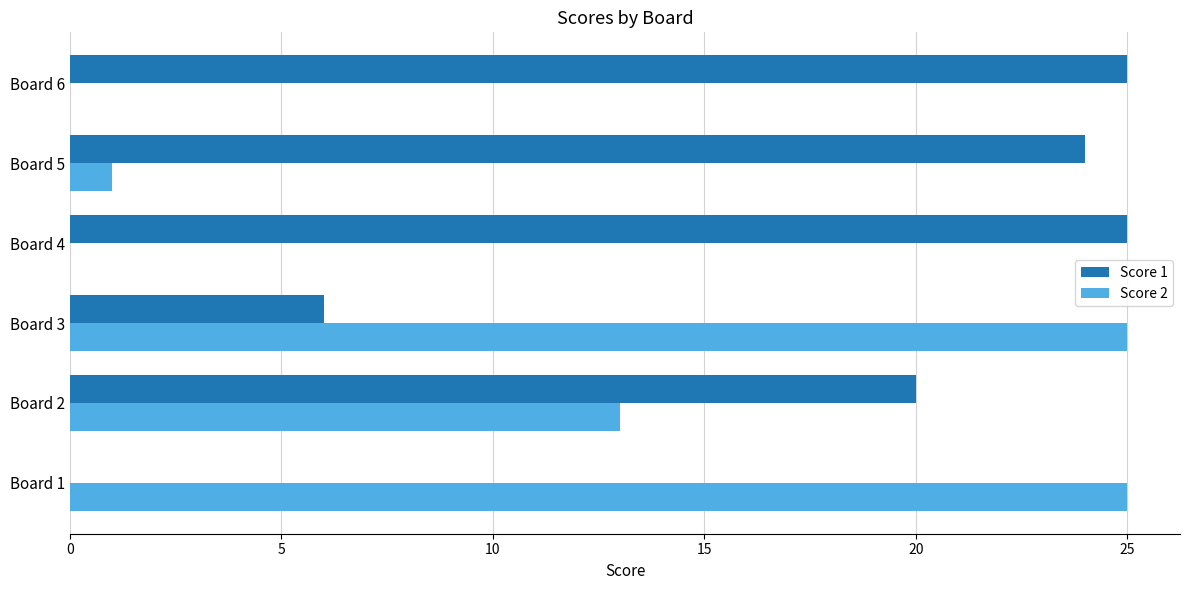

True or false: Score 1 has a value of -10 at Board 1.

False